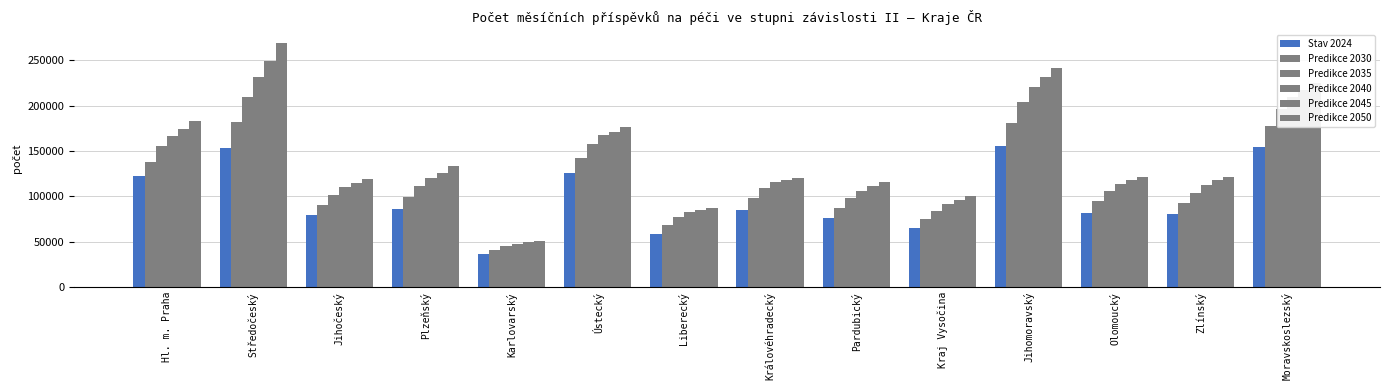

Are the bars horizontal?

No